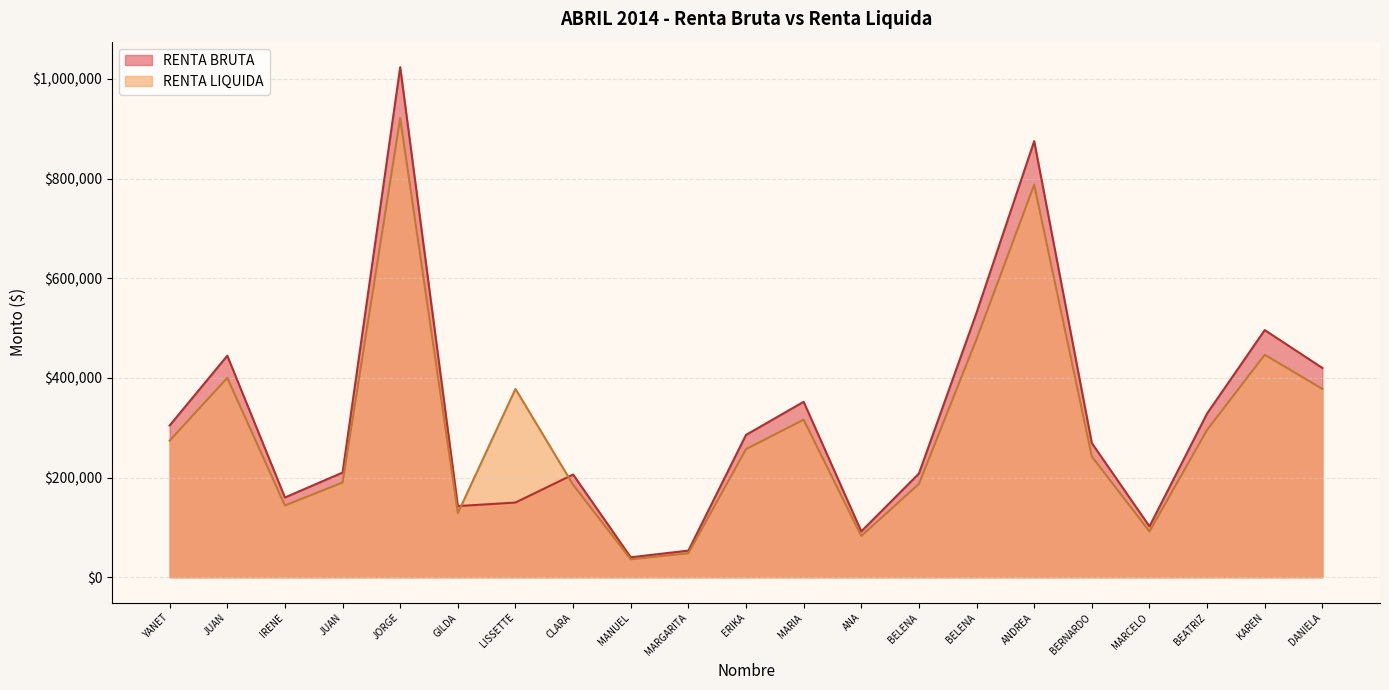

How many data points in RENTA LIQUIDA are less than 257004?

10